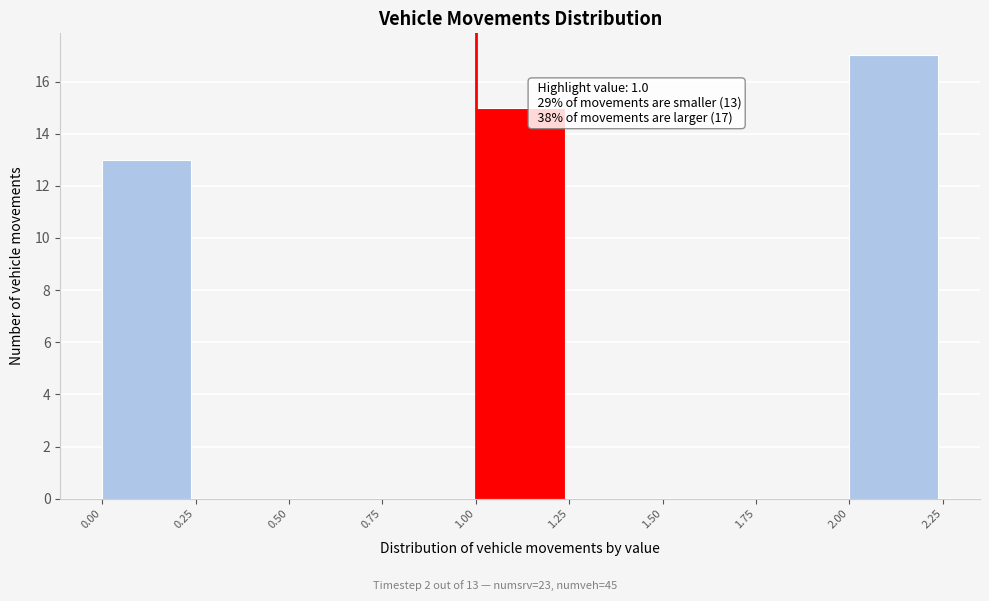

Over which range of the x-axis is the bar tallest?

2.00 to 2.25